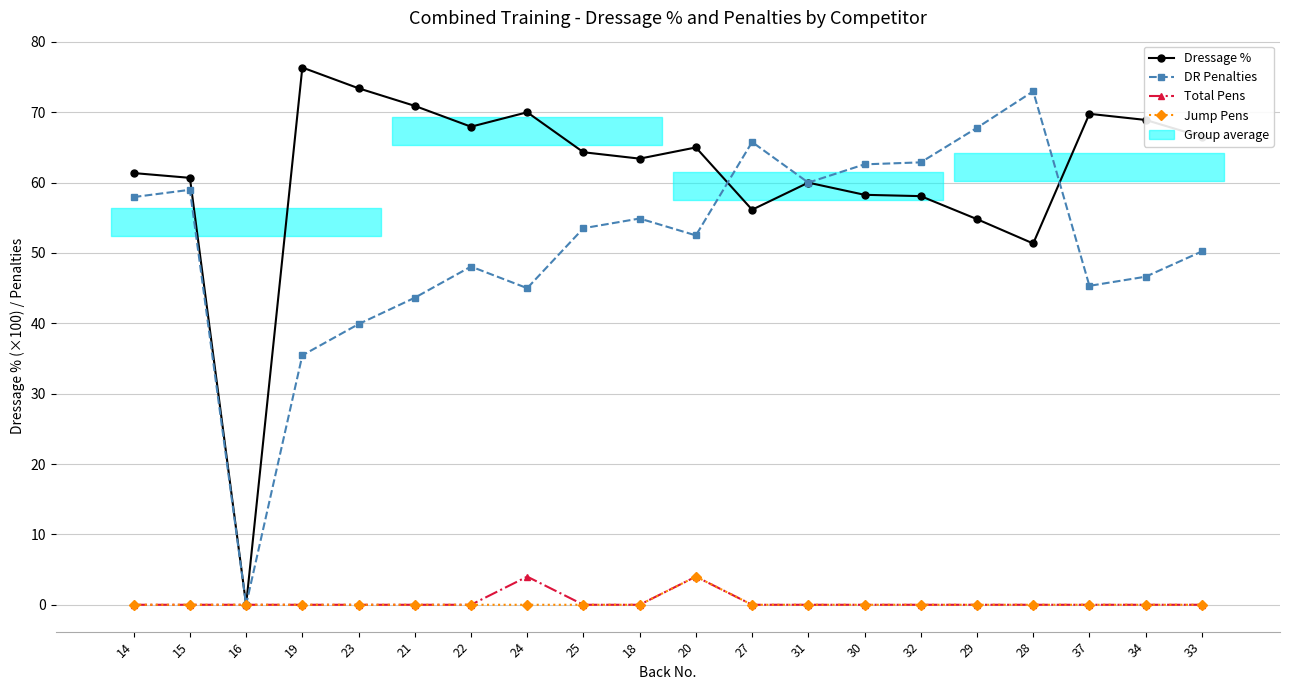

The Jump Pens series shows 2.7 at 33. True or false?

False